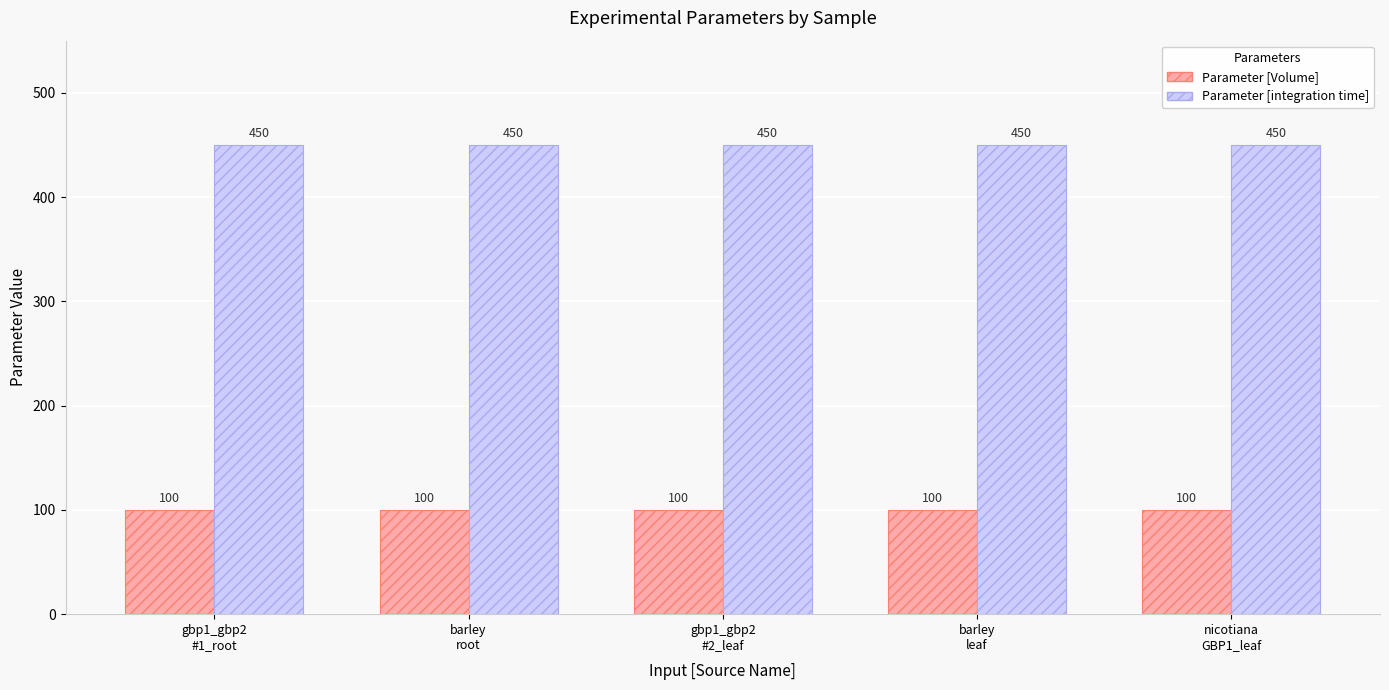

What is the average value of the Parameter [integration time] series?

450